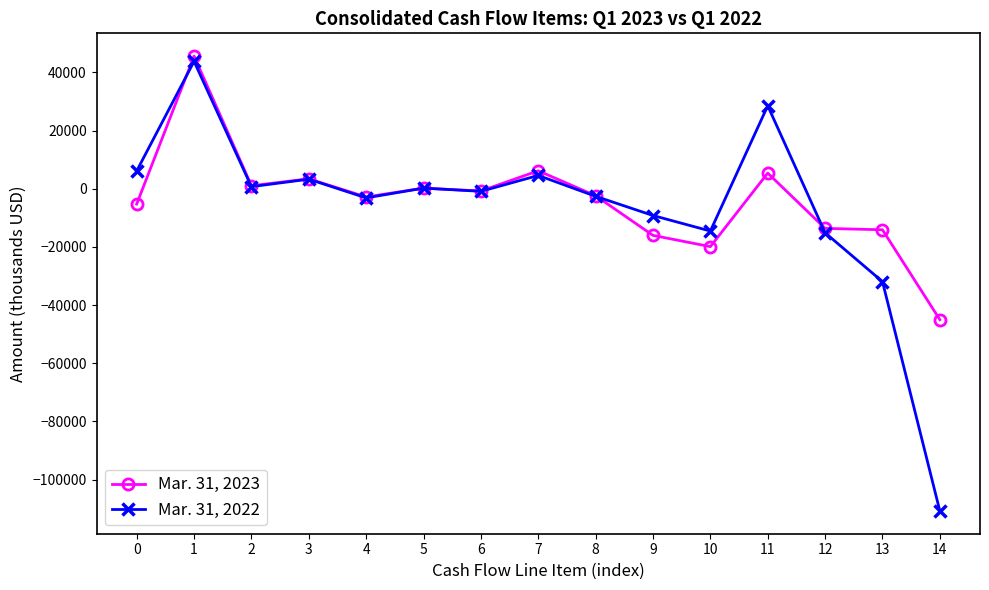

What are all the series names shown in the legend?

Mar. 31, 2023, Mar. 31, 2022